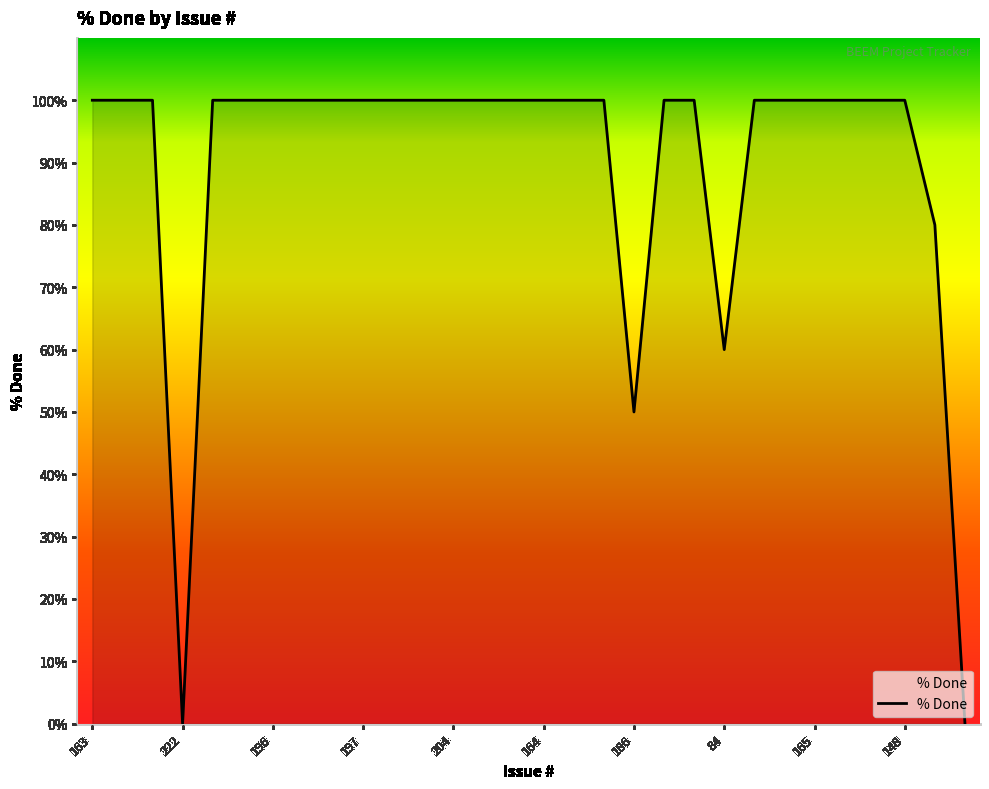

What is the greatest value displayed?

100